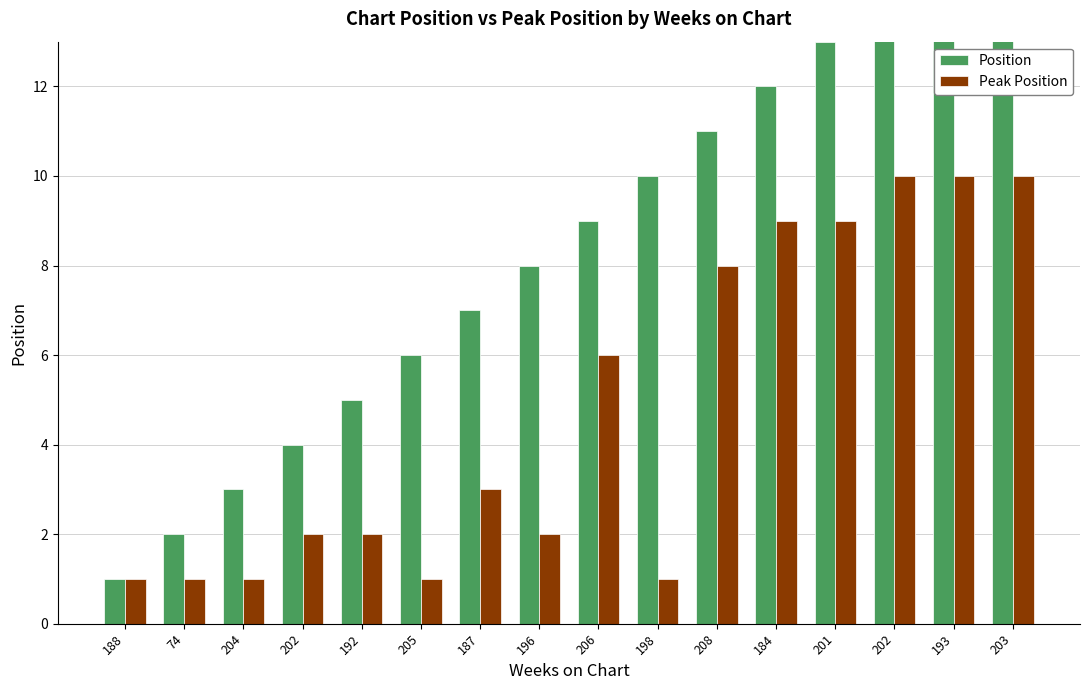

Which series has the largest range (max minus min)?

Position